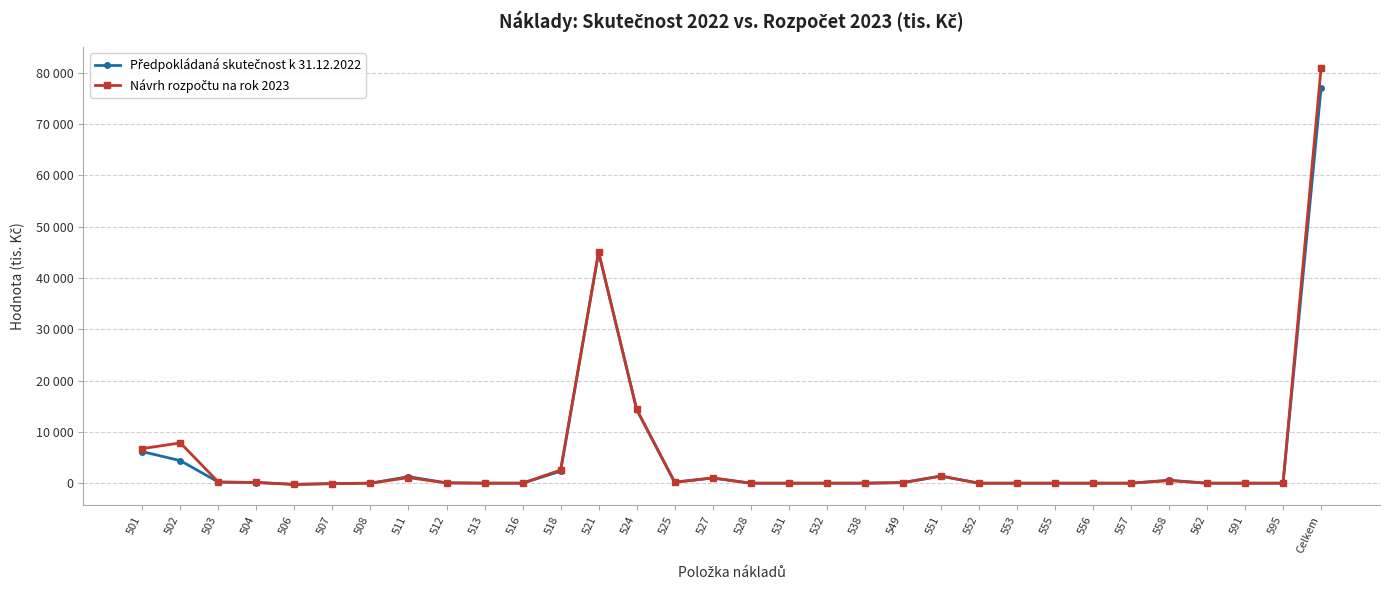

Is this an area chart (filled region under the line)?

No